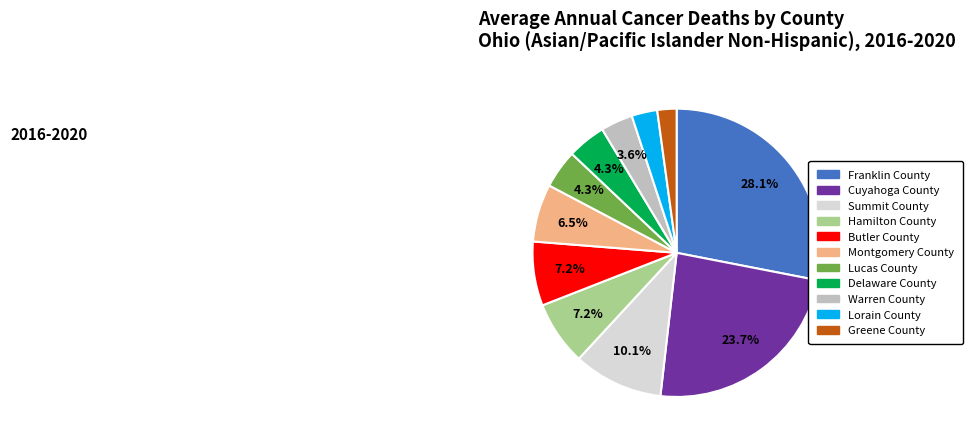

Combined, do Lucas County and Delaware County account for over 50%?

No